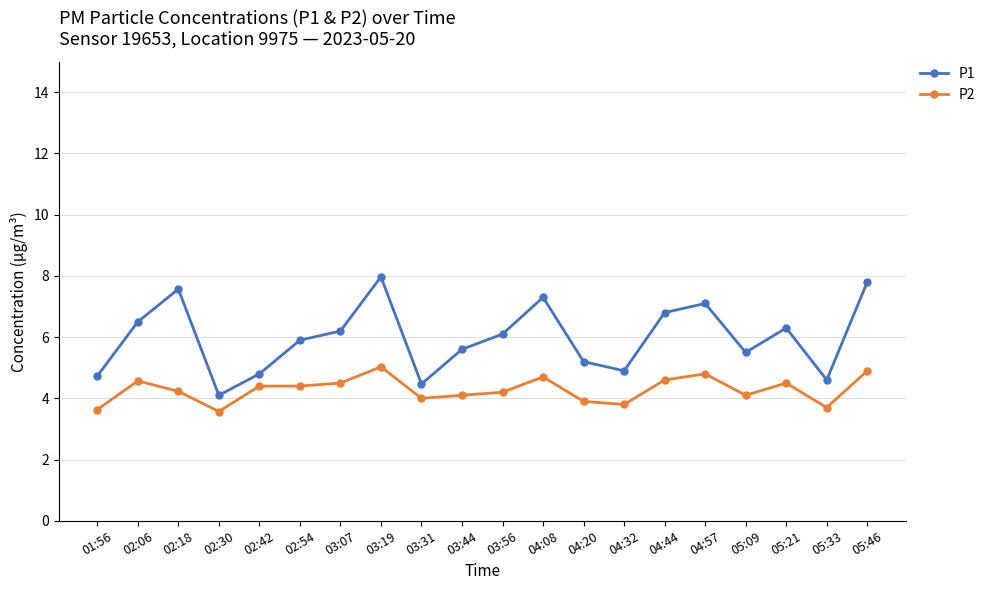

What is the difference between the maximum and minimum values in the P1 series?

3.9